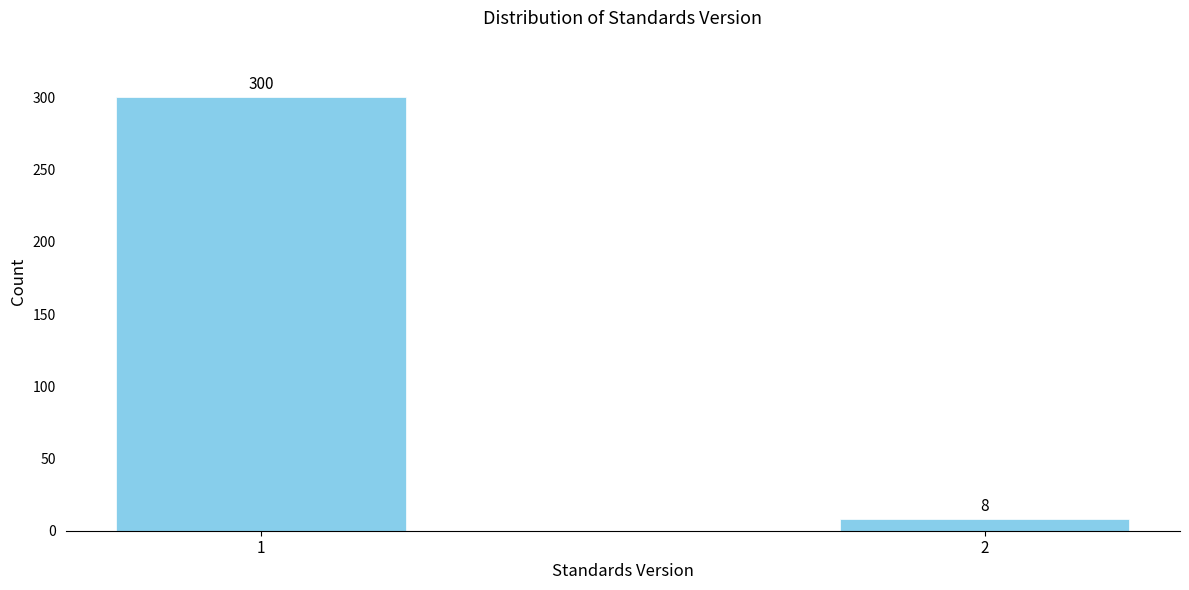

Reading left to right, extract all data points from this chart.

1=300	2=8